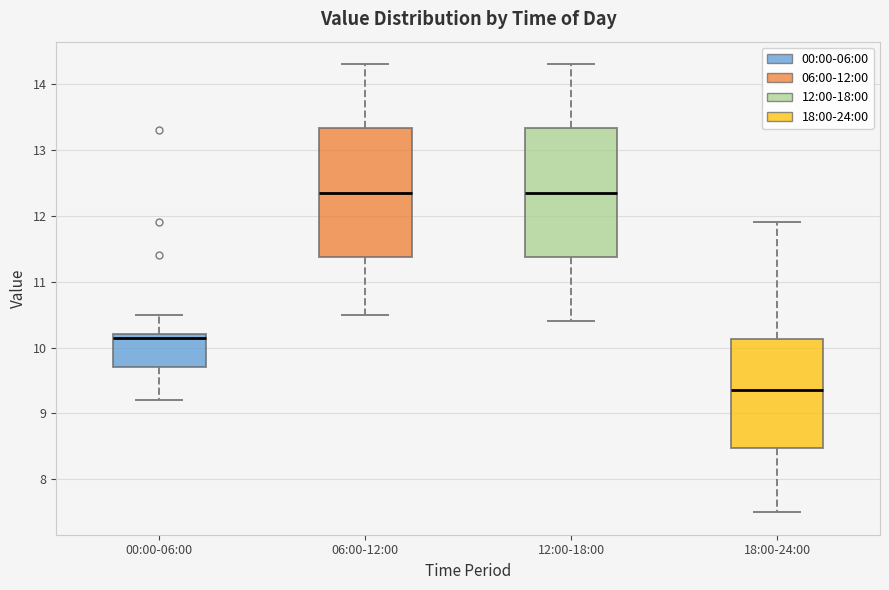

Where does the median line of the box for 06:00-12:00 sit on the y-axis? The values are not printed on the chart, so give them approximately, as read against the axis.

12.4